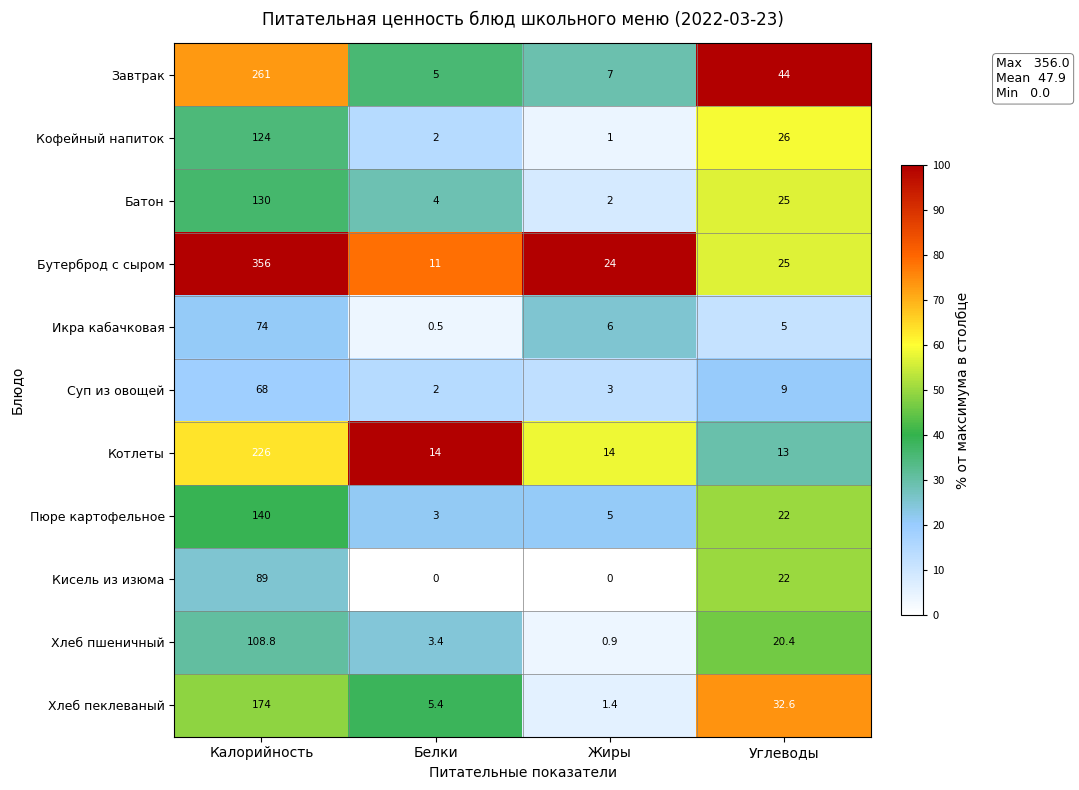

At how many categories does at least one series exceed 46?

1